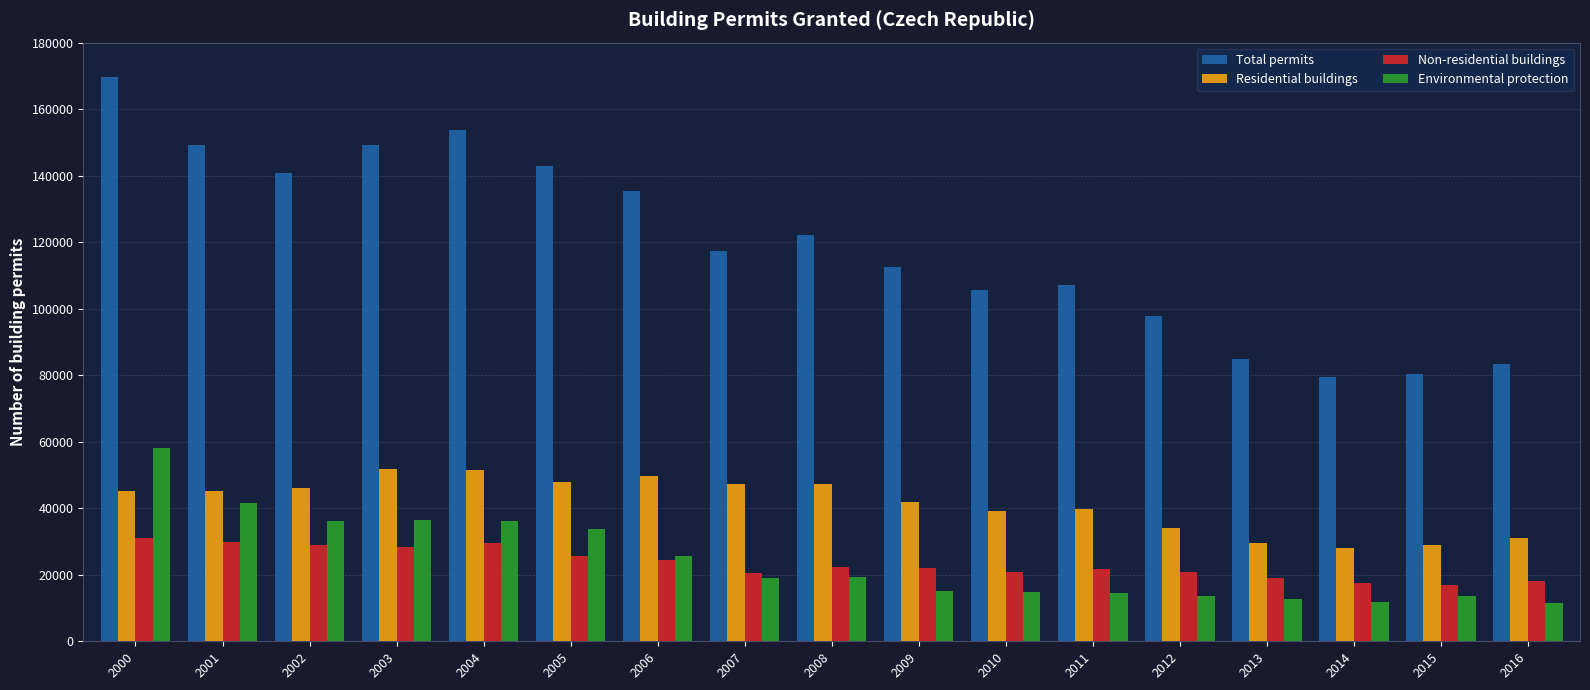

What is the spread (max minus min) of values at 2015?

66938